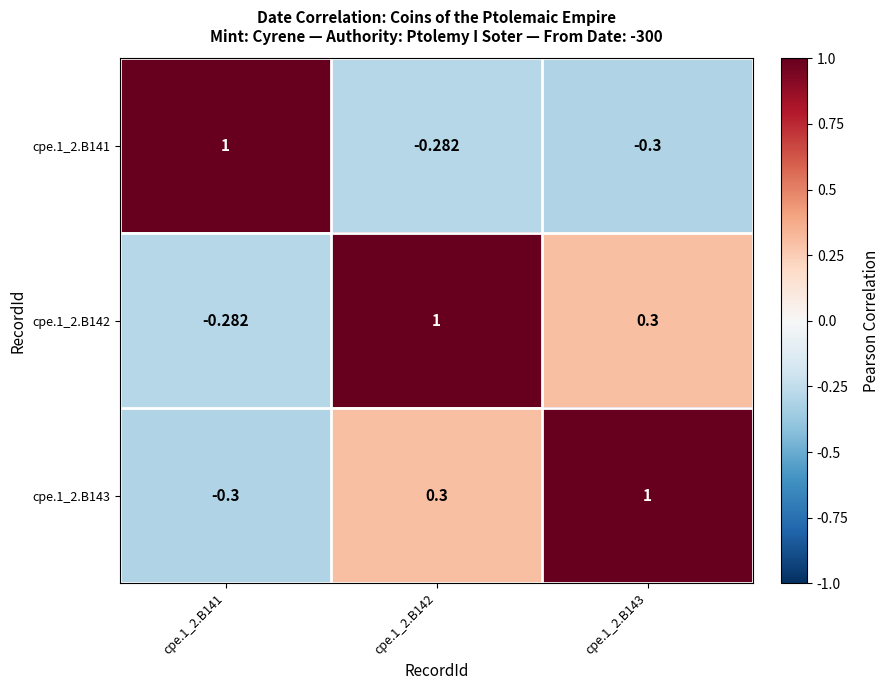

Is the value of cpe.1_2.B142 at cpe.1_2.B141 greater than the value of cpe.1_2.B141 at cpe.1_2.B141?

No